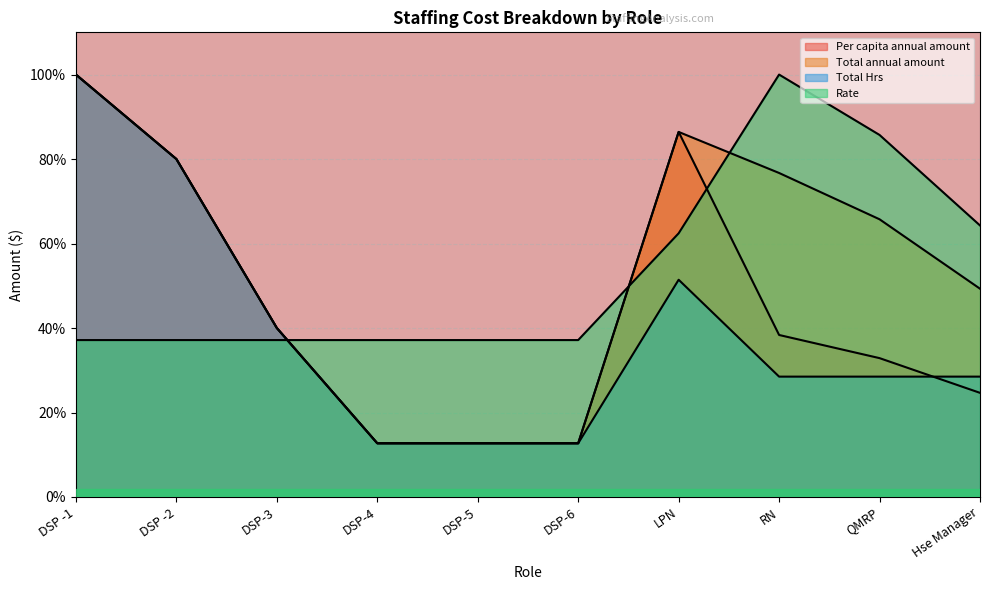

What is the value of the Per capita annual amount point at the 10th from the left?

24.7